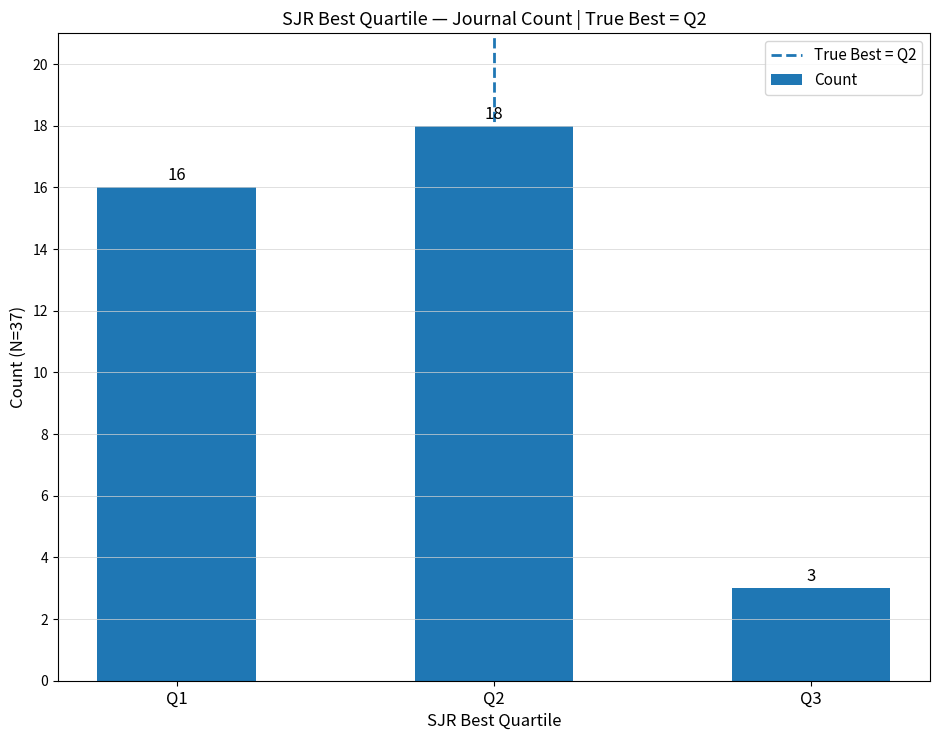

Is it true that the value at Q3 is 2?

False